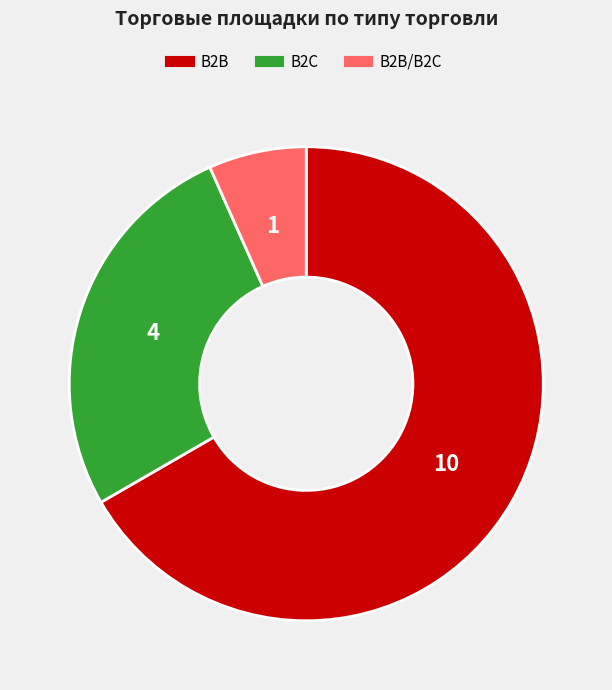

How many slices are in this pie chart?

3